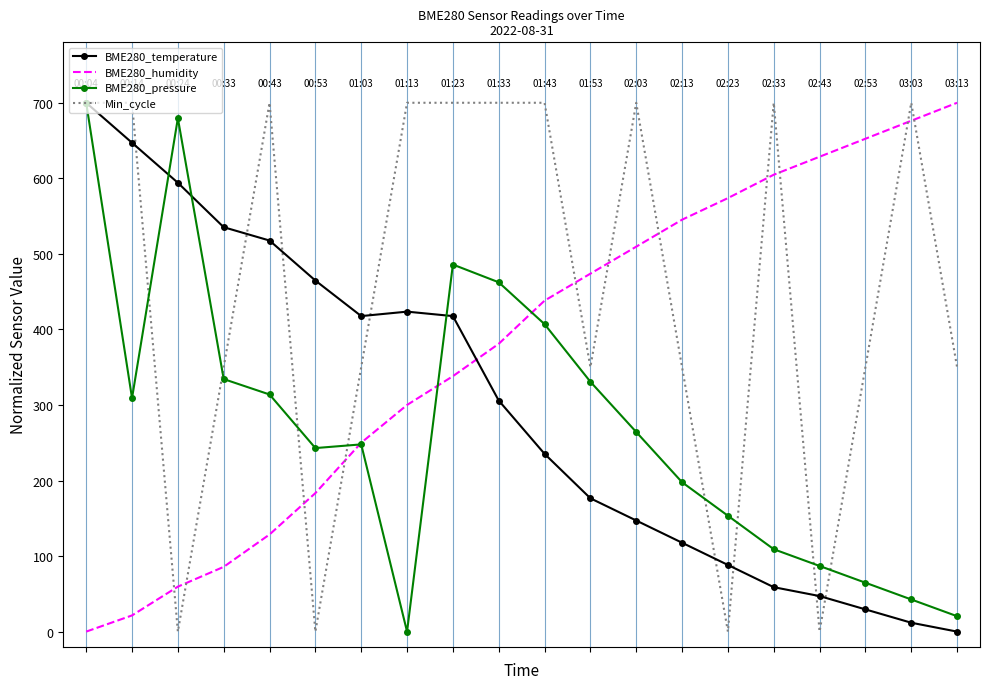

True or false: Min_cycle and BME280_humidity cross at least once.

True